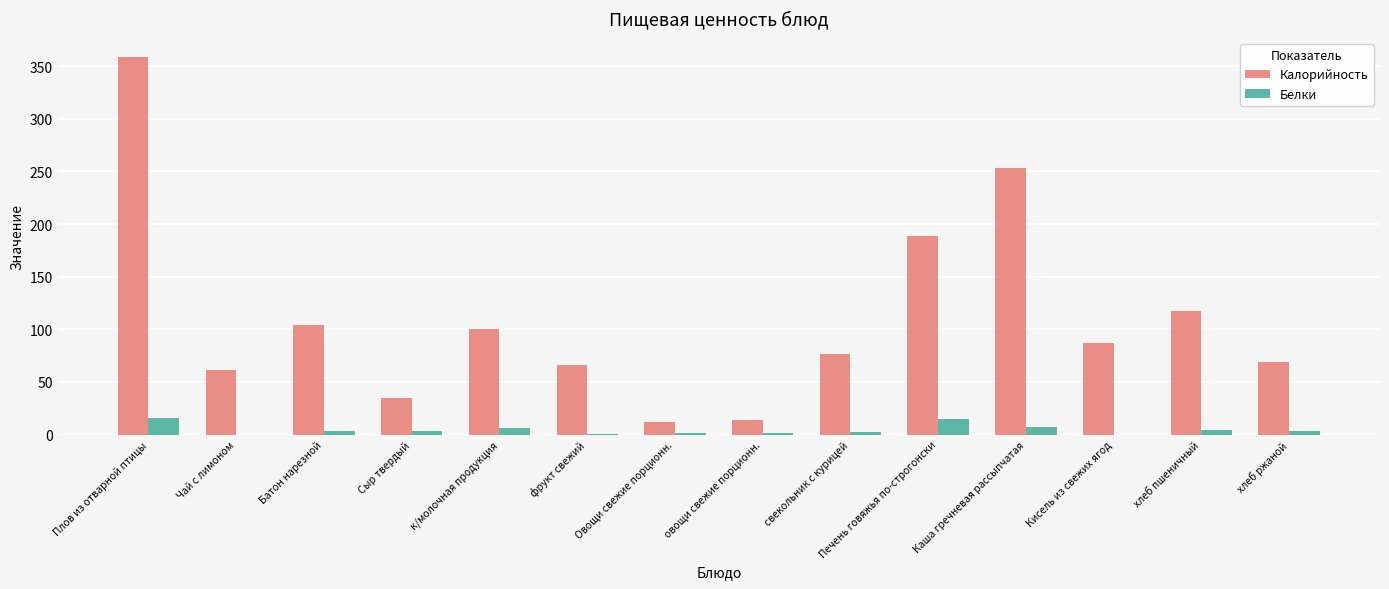

Count the number of categories in the chart.

14